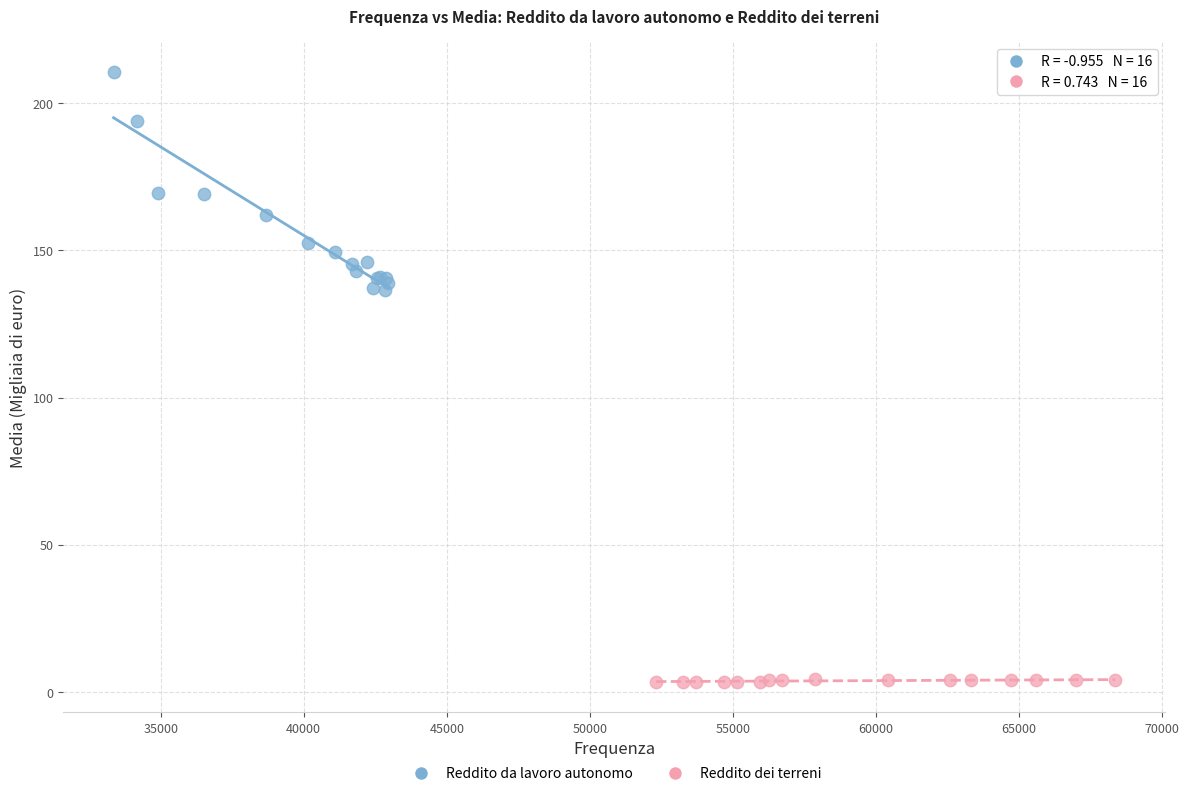

Which series has the largest Y range (max minus min)?

Reddito da lavoro autonomo